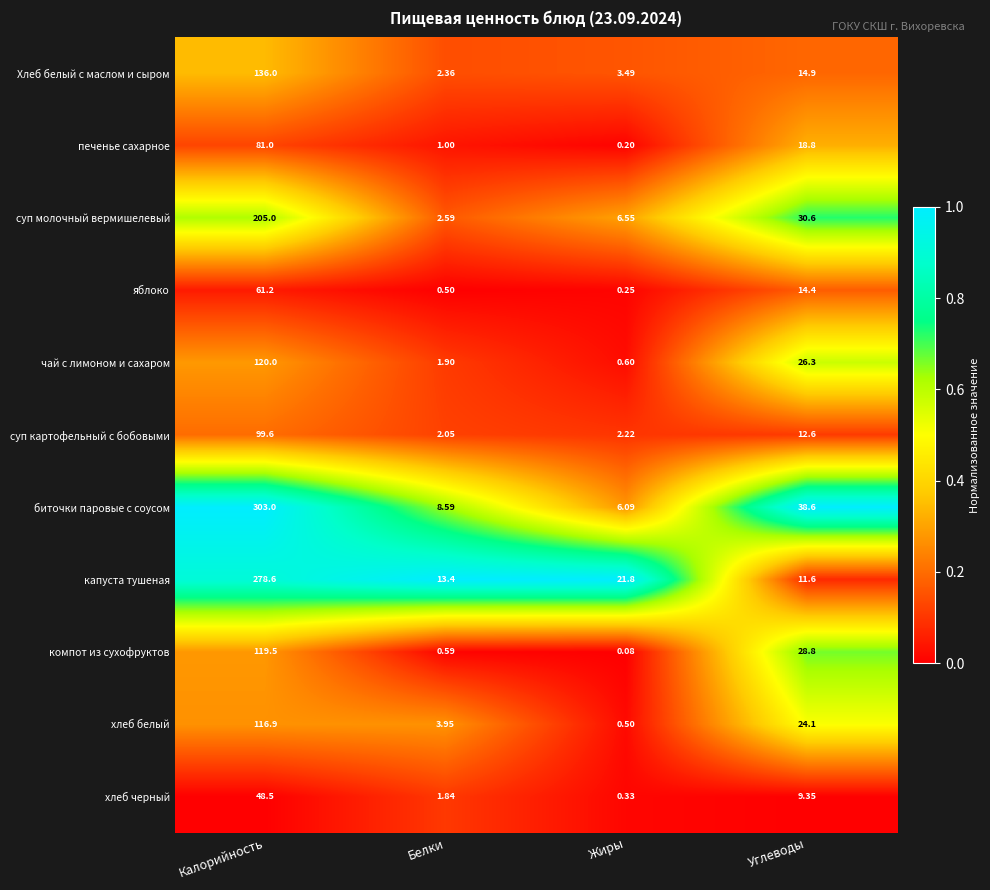

At how many categories does at least one series exceed 0?

4